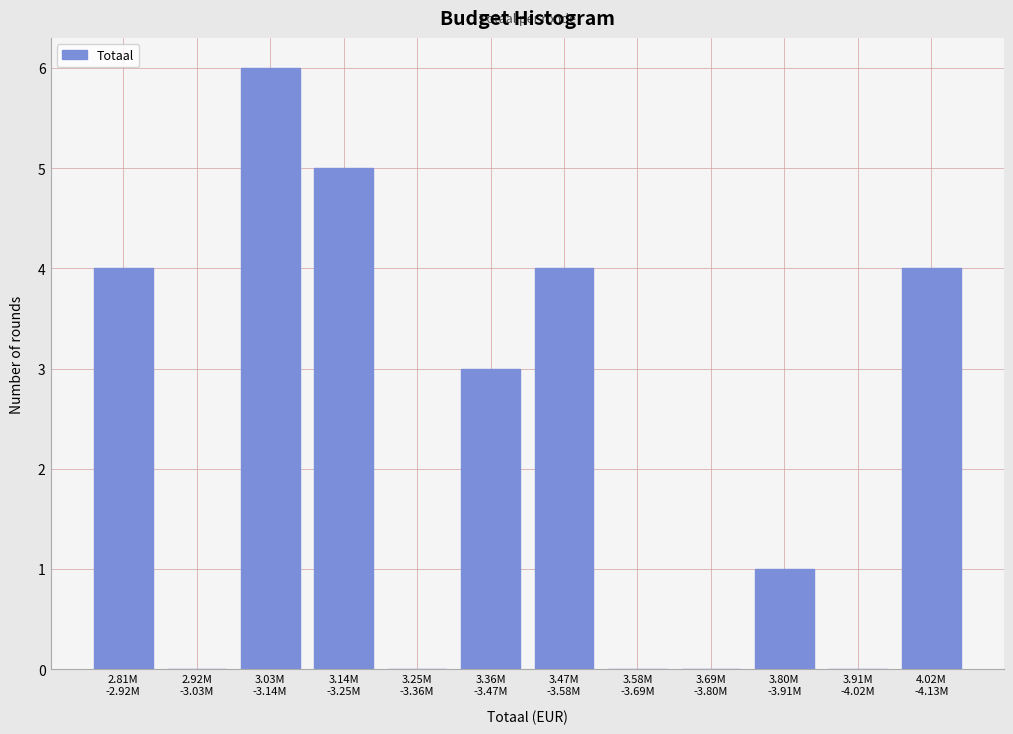

What is the sum of all values?

27